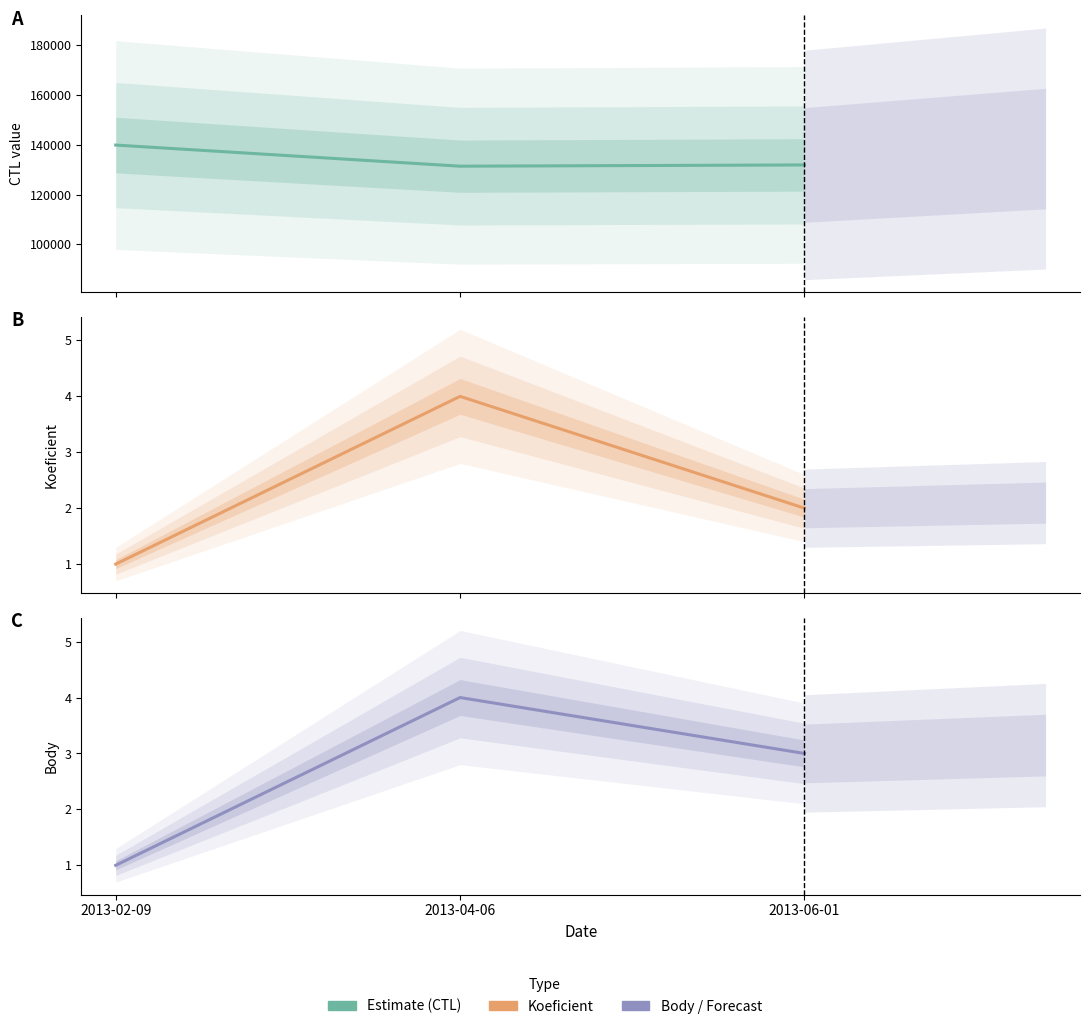

Is it true that Koeficient equals 1 at 2013-06-01?

False